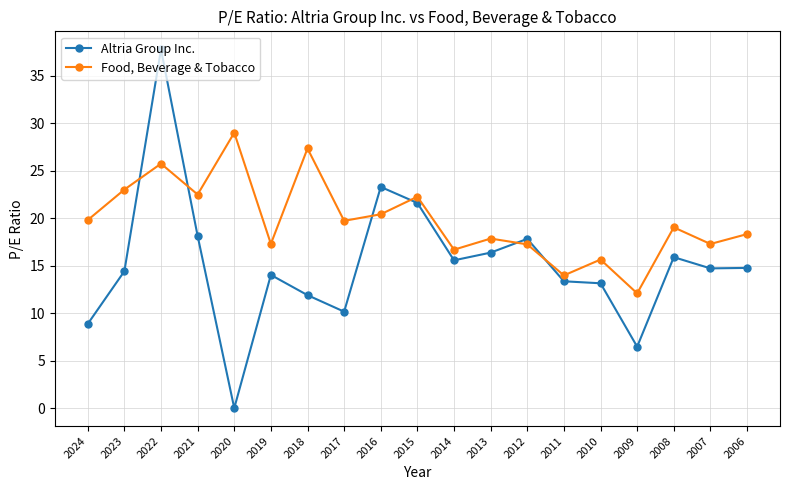

Which series has the largest total across all categories?

Food, Beverage & Tobacco